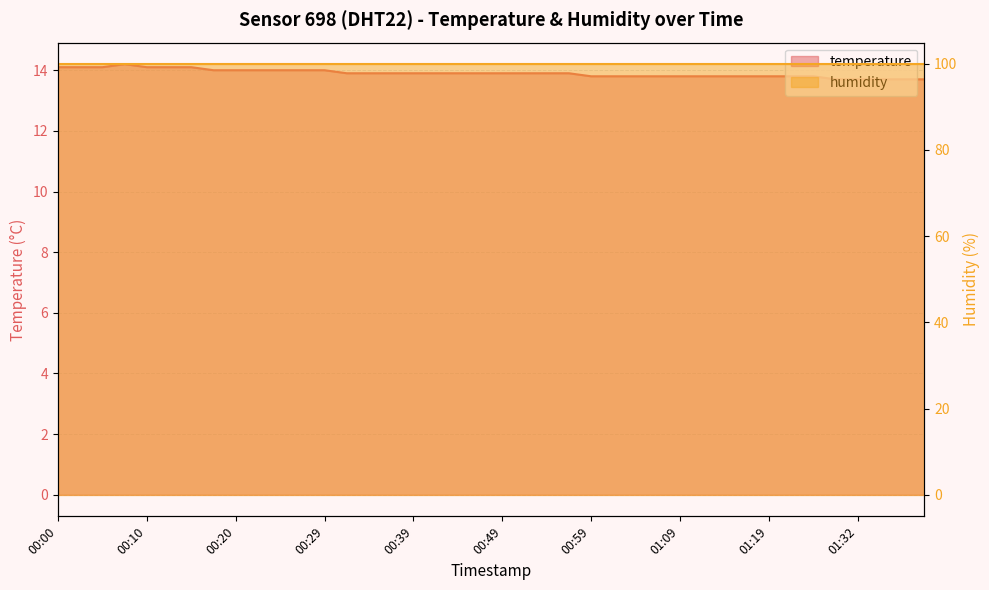

What is the smallest value displayed?

13.7